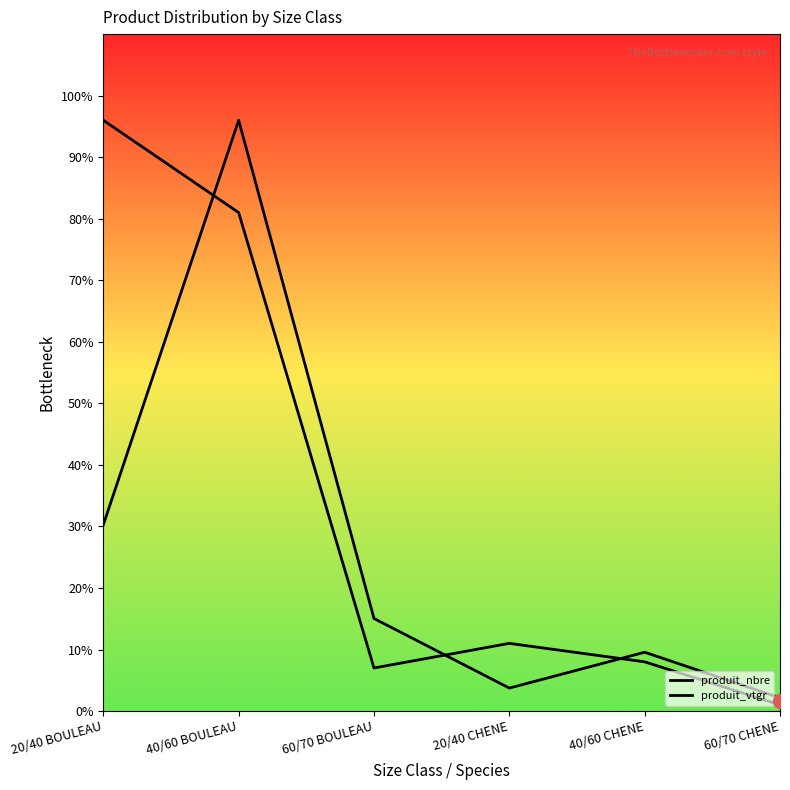

What is the value of the produit_nbre point at the 1st from the left?

96.0